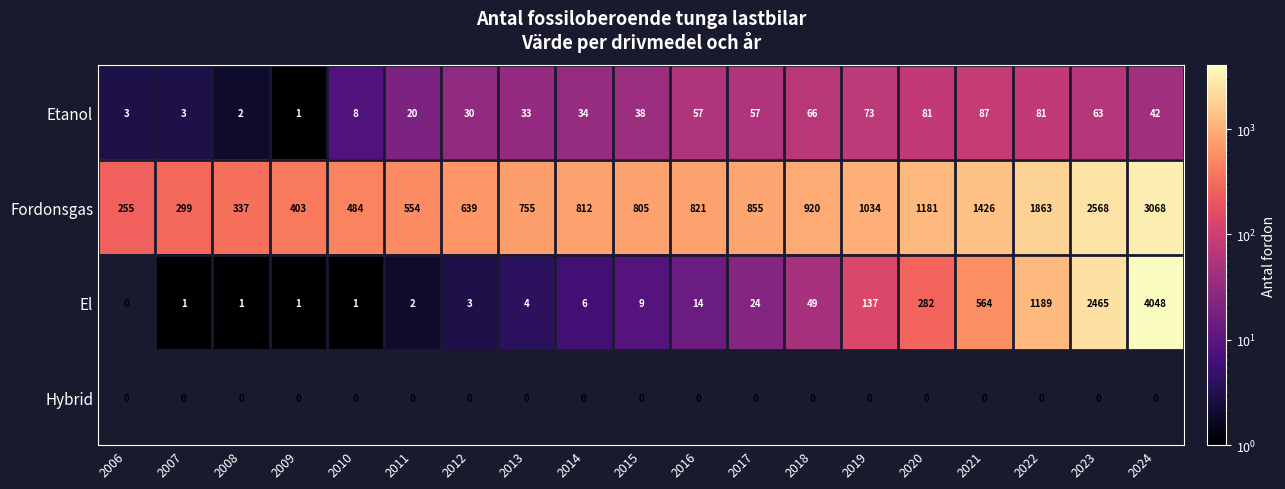

Is it true that El equals 183 at 2019?

False